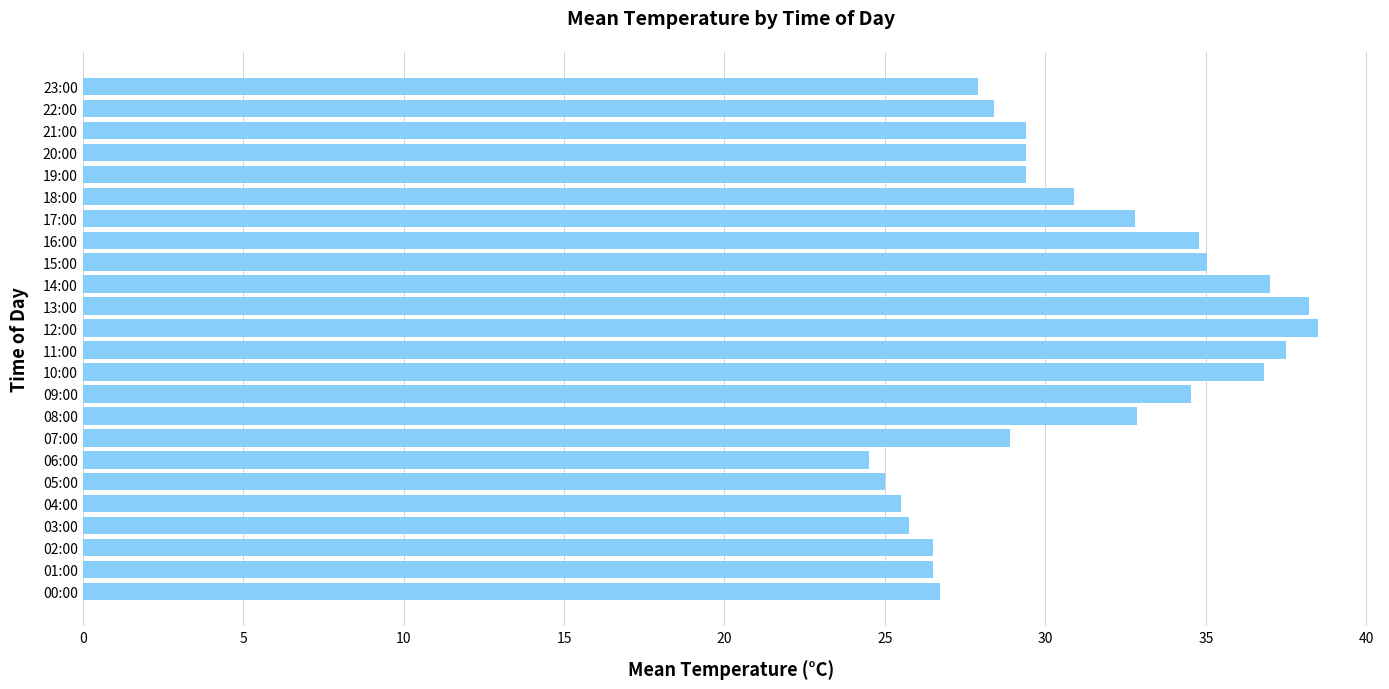

How many distinct data groups are displayed?

1